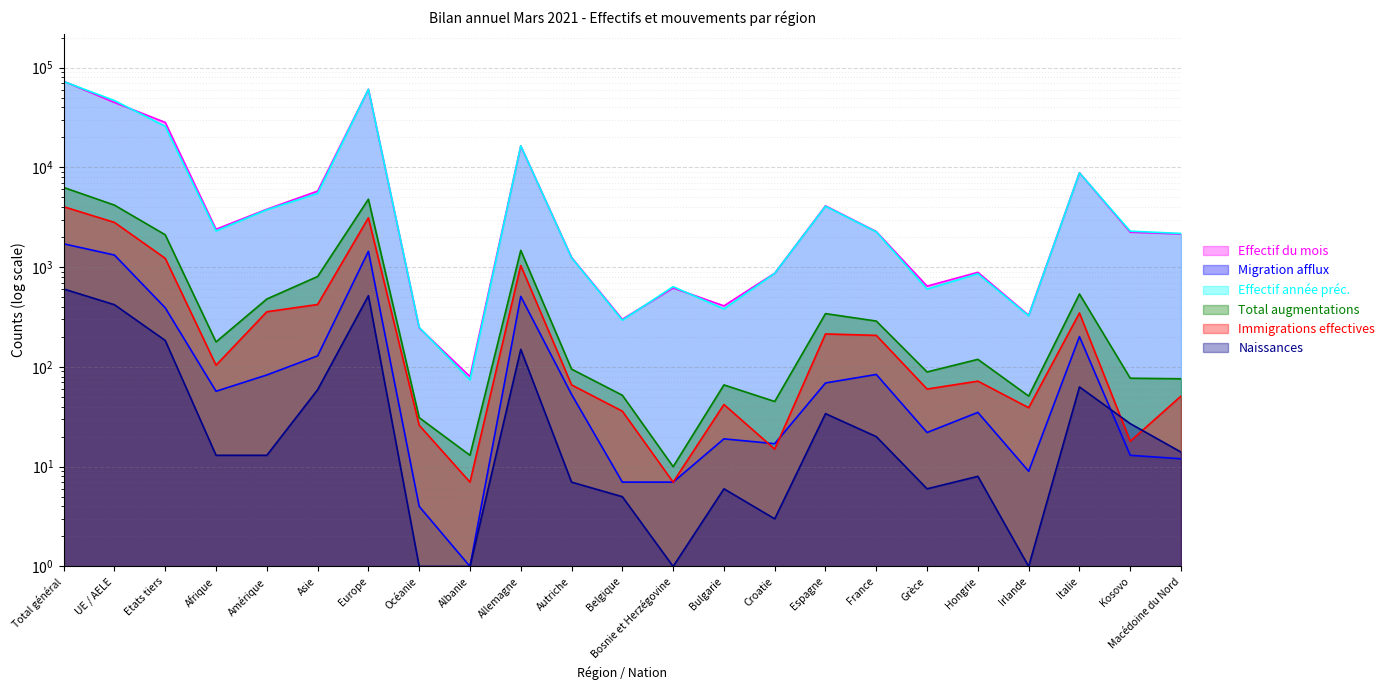

At how many categories does at least one series exceed 72747?

1